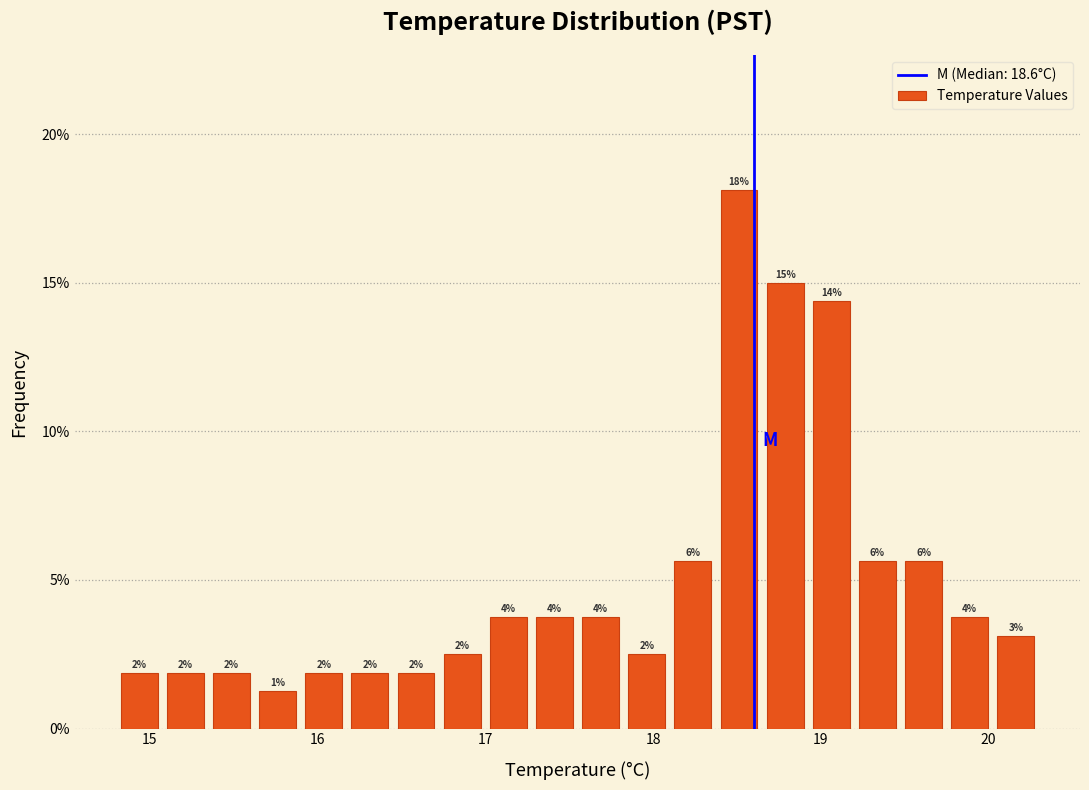

Around what value on the x-axis is the tallest bar? Give the approximate position of its centre, as read against the axis.

18.5